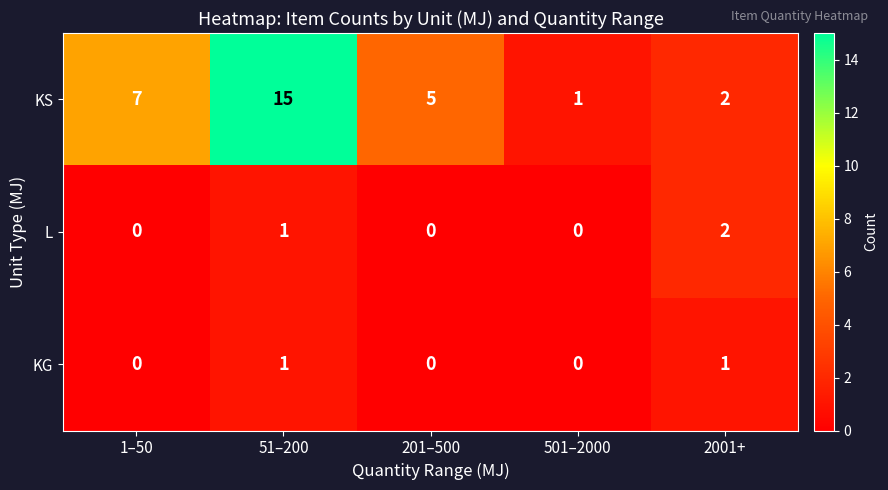

The L series shows 1 at 51–200. True or false?

True